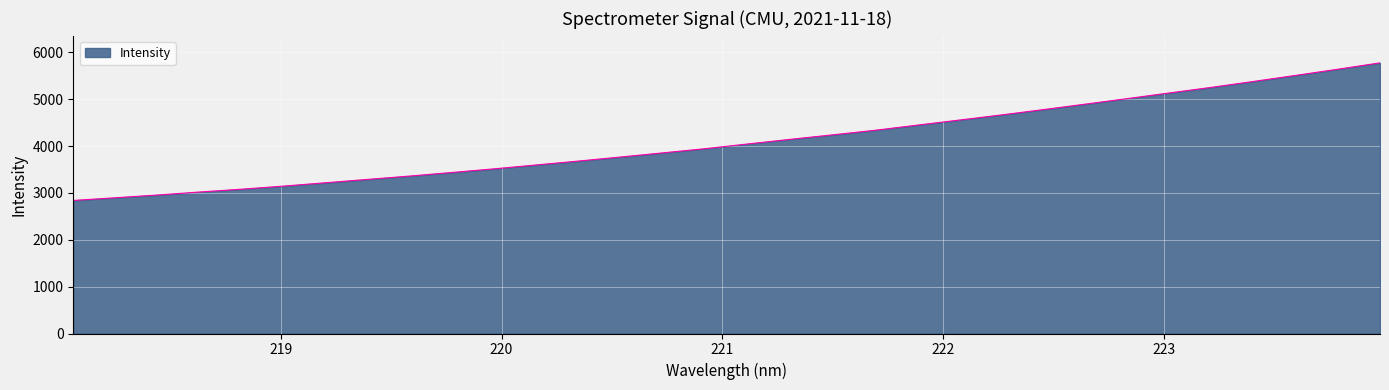

Reading left to right, what are all the values shown in this chart?

2839.9	2897.4	2956.5	3020.5	3081.2	3147.4	3219.1	3291.2	3362.5	3439.1	3516.8	3599.7	3682.8	3769.5	3857.8	3946.8	4046.6	4144.6	4239.4	4336.6	4446.0	4554.6	4664.0	4778.3	4895.4	5014.2	5134.8	5254.3	5380.7	5509.6	5641.2	5776.5